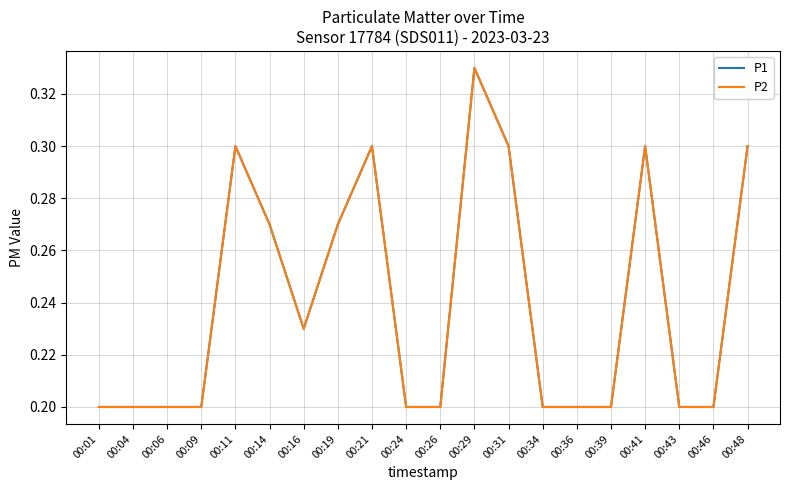

Is this an area chart (filled region under the line)?

No